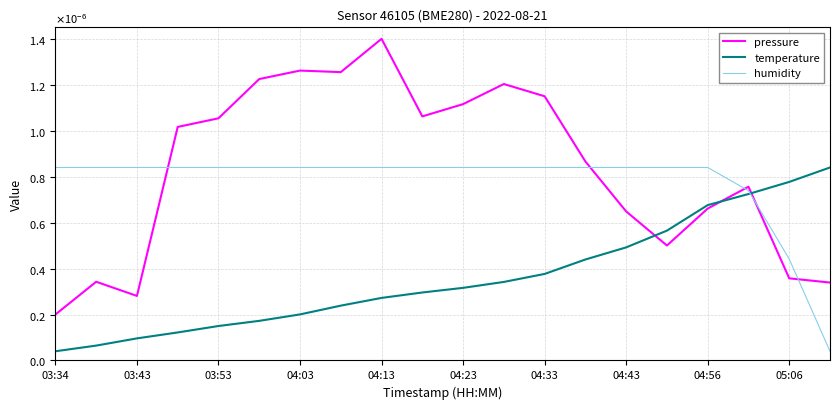

How many intersections are there between humidity and temperature?

1